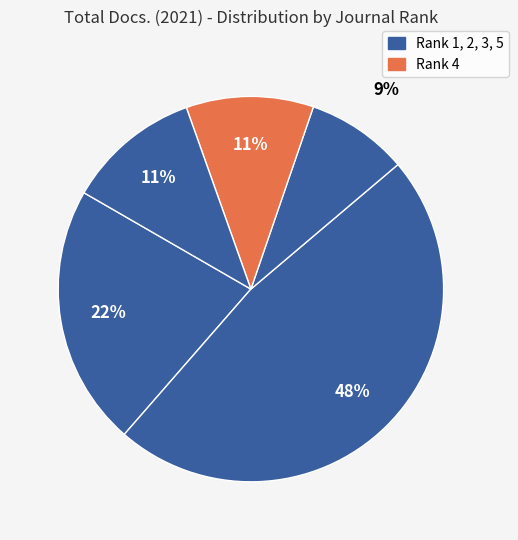

Is there any slice that represents more than half of the pie?

No